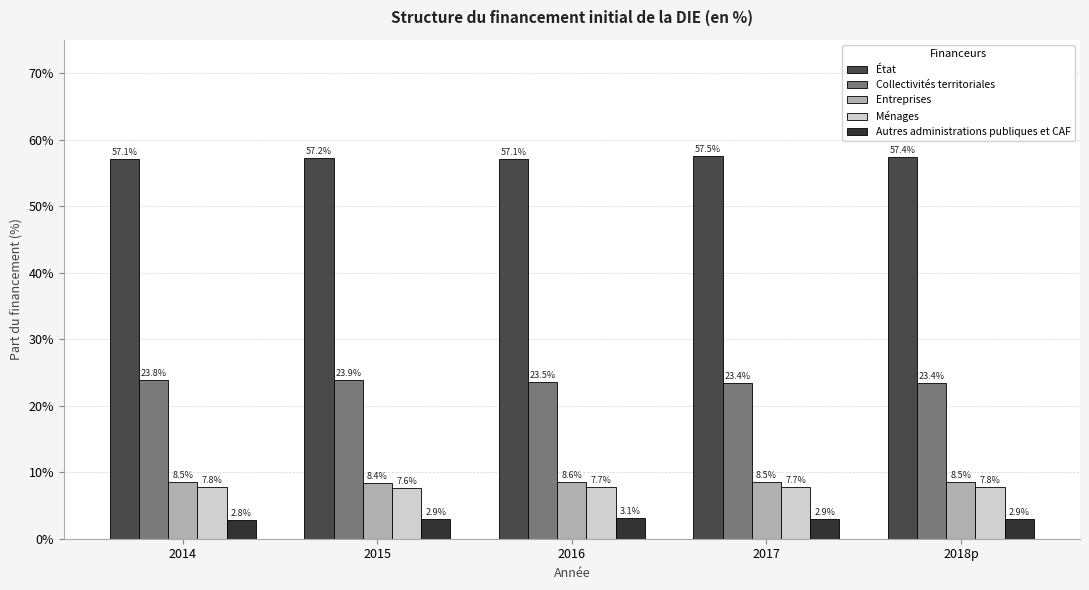

How many categories are shown in the chart?

5